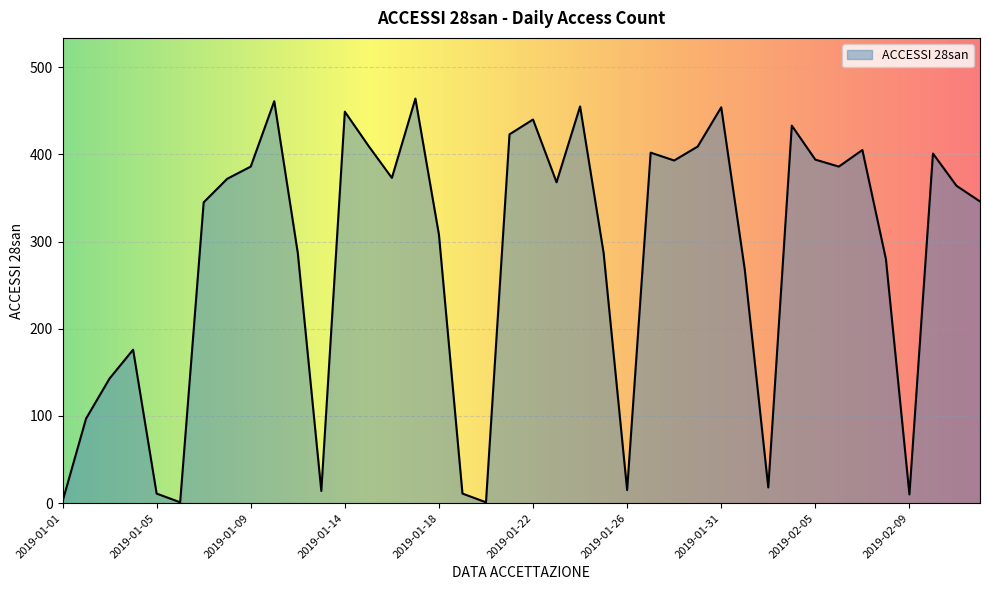

What is the greatest value displayed?

464